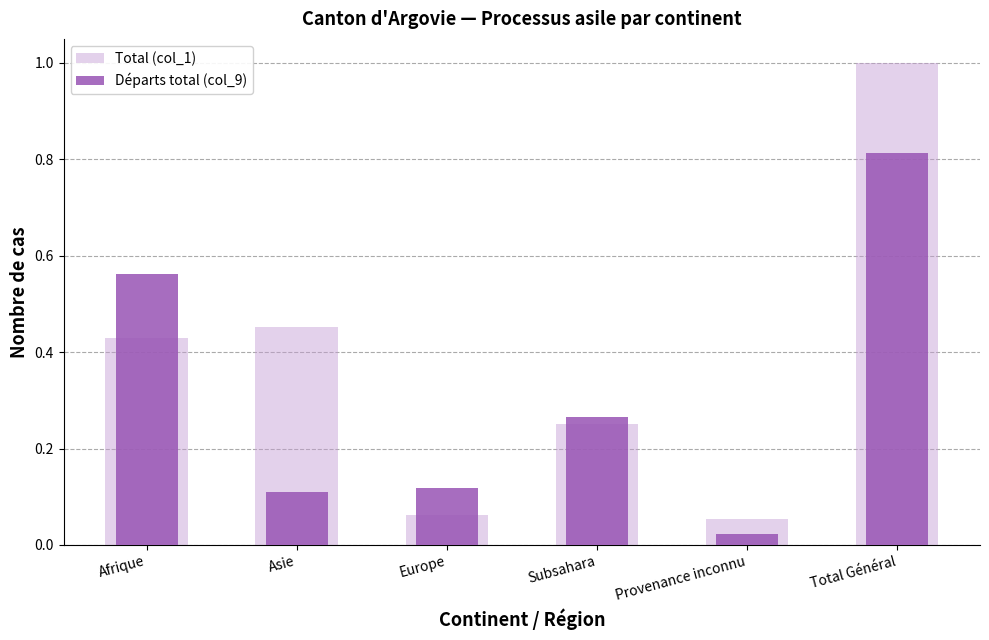

What is the label of the 3rd bar from the left?

Europe